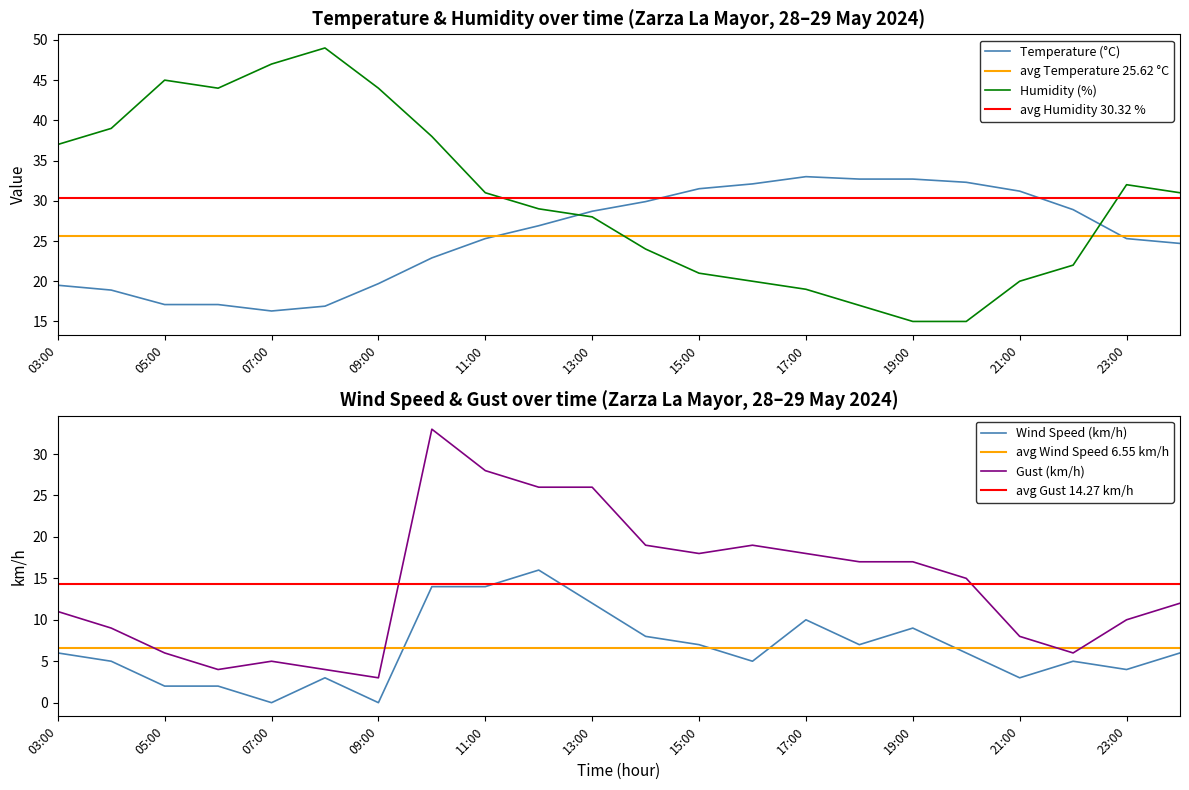

Does the chart display data point markers on the line(s)?

No